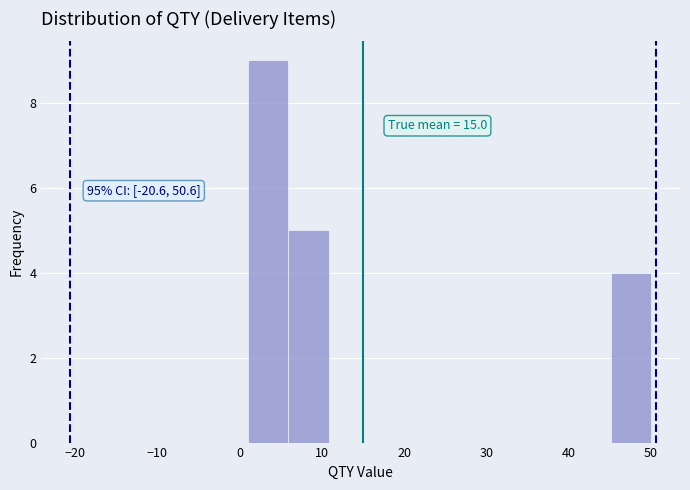

Which range on the x-axis has the tallest bar?

1.0 to 5.9